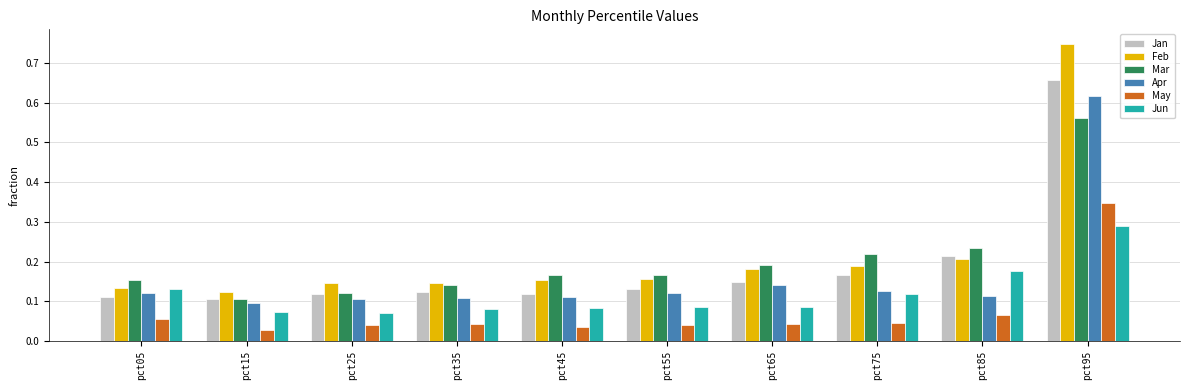

At how many categories does at least one series exceed 0?

10